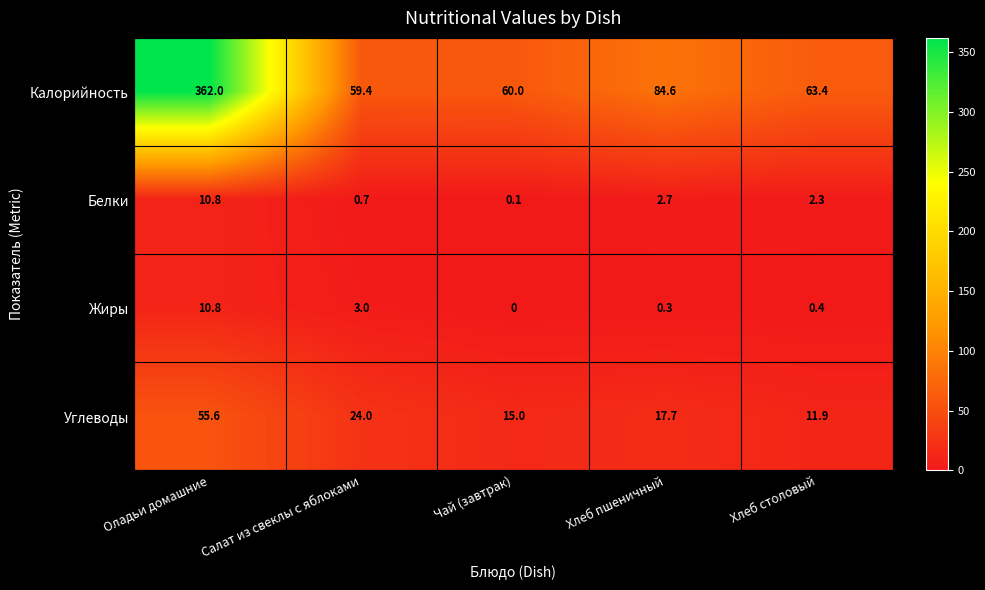

What is the spread (max minus min) of values at Чай (завтрак)?

60.0